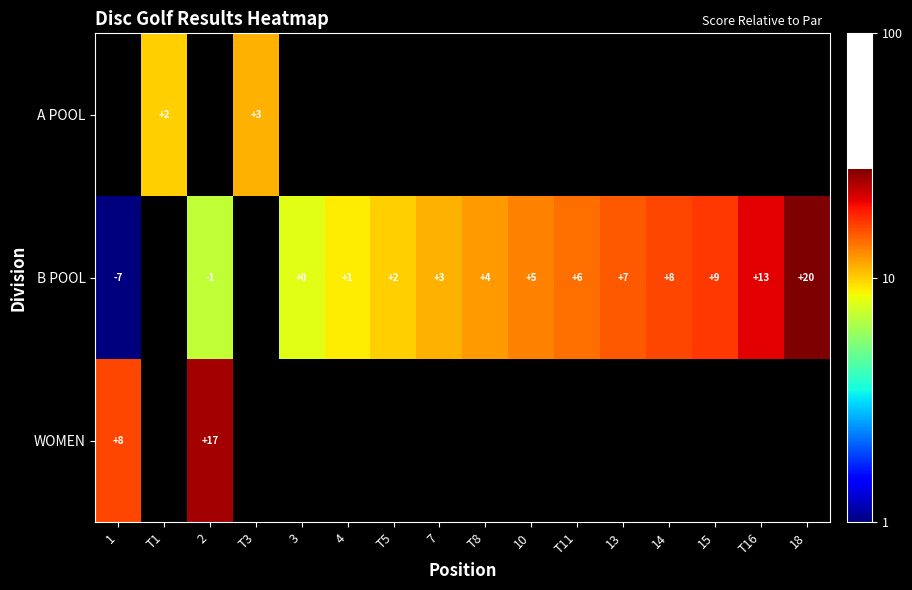

Is it true that A POOL equals 1 at T1?

False